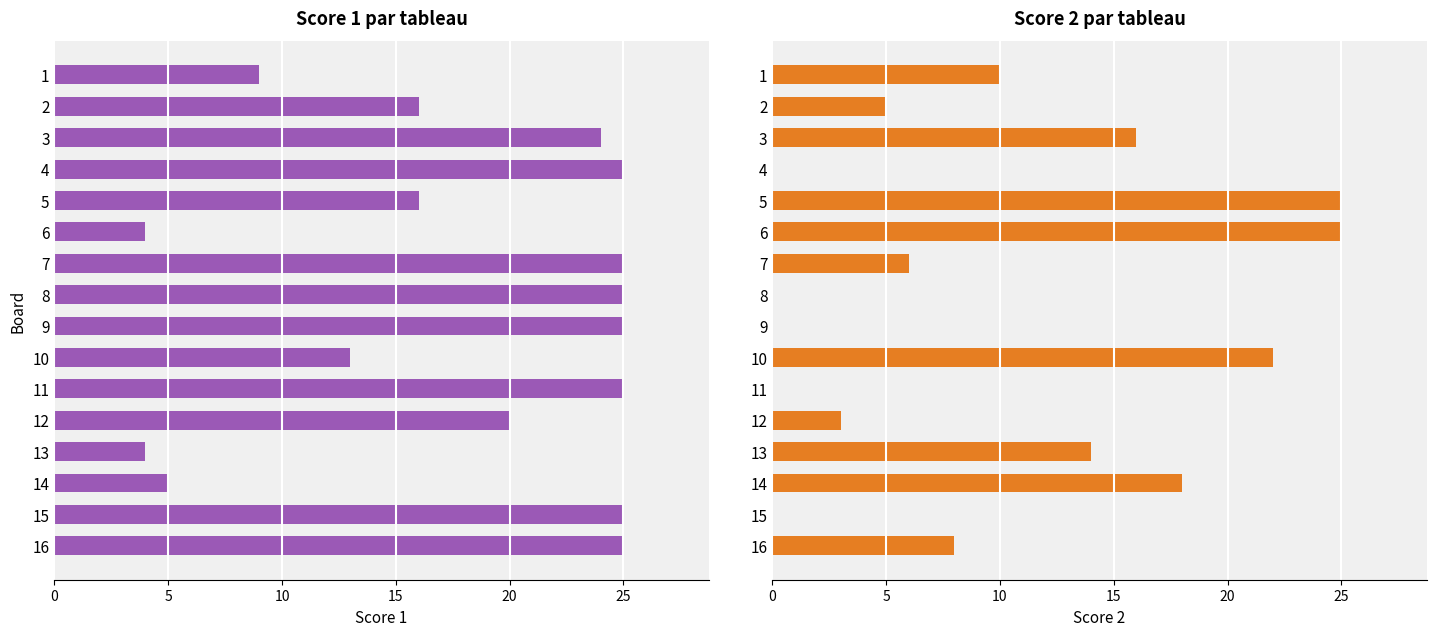

The Score 2 series shows -14 at 8. True or false?

False